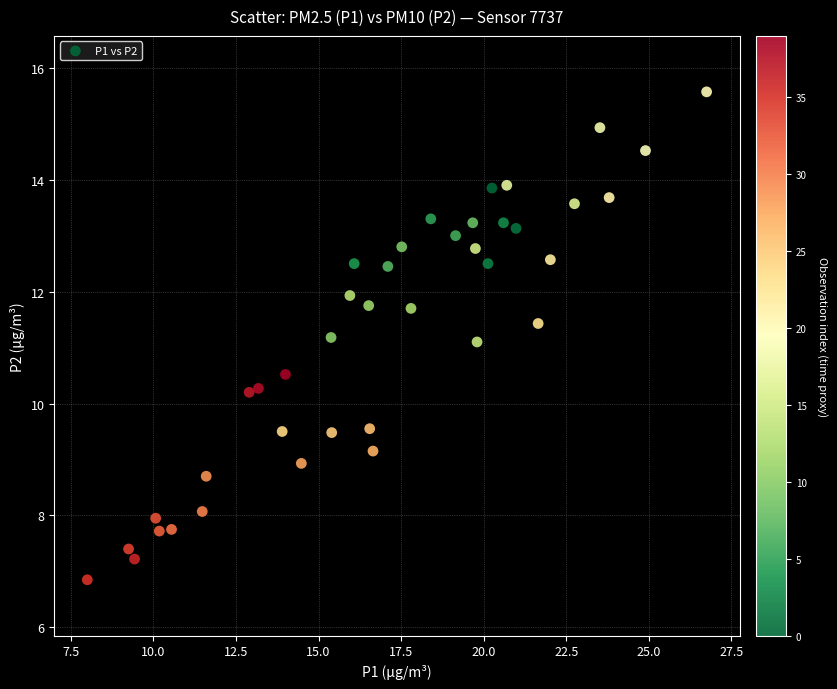

What is the range of Y values (max minus min)?

8.7